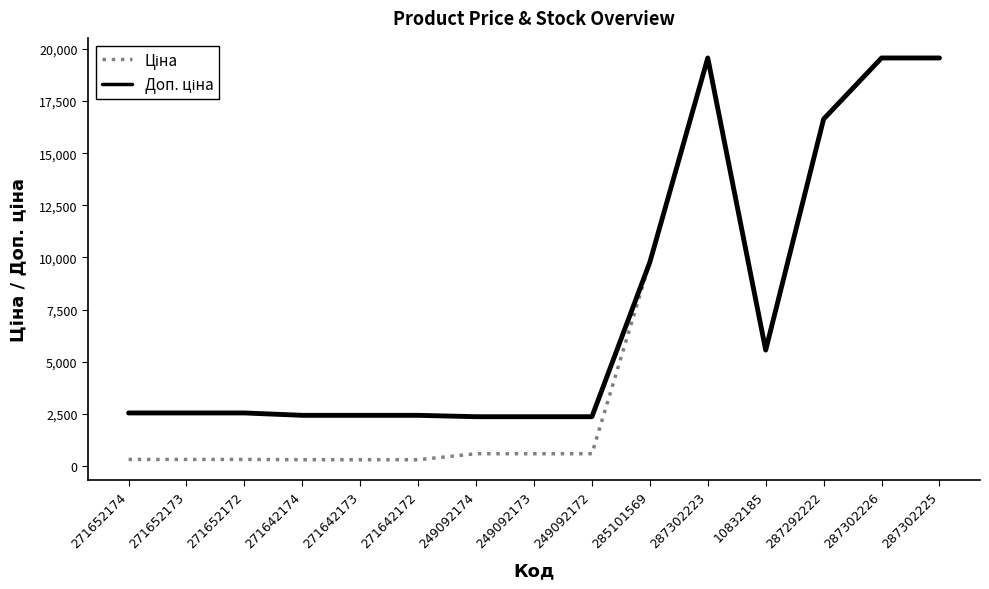

What is the greatest value displayed?

19564.9